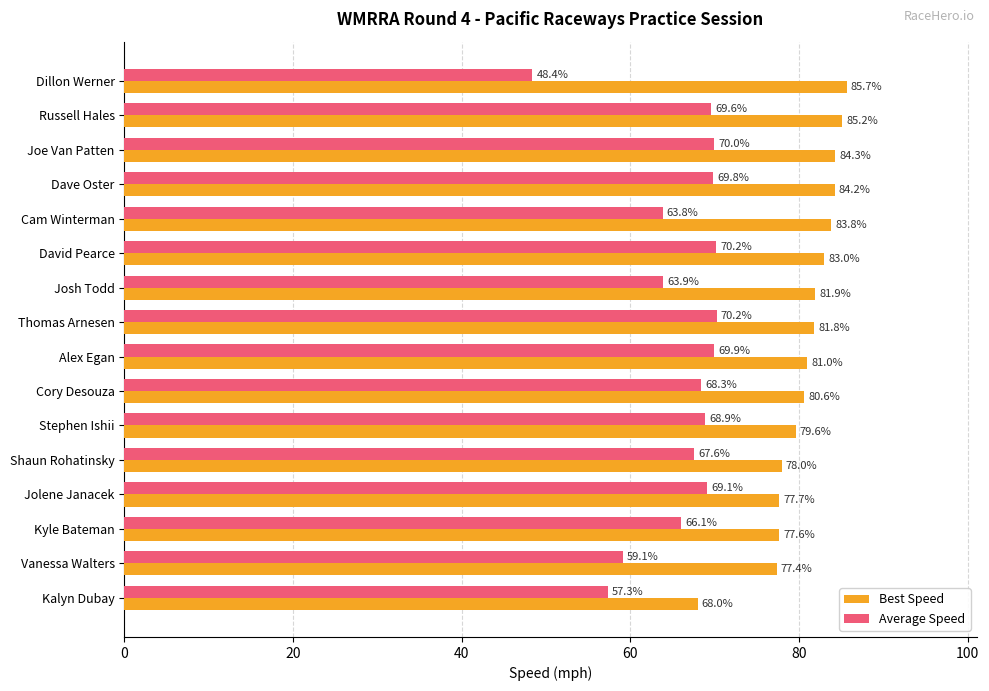

What is the difference between the highest and lowest values at Russell Hales?

15.6